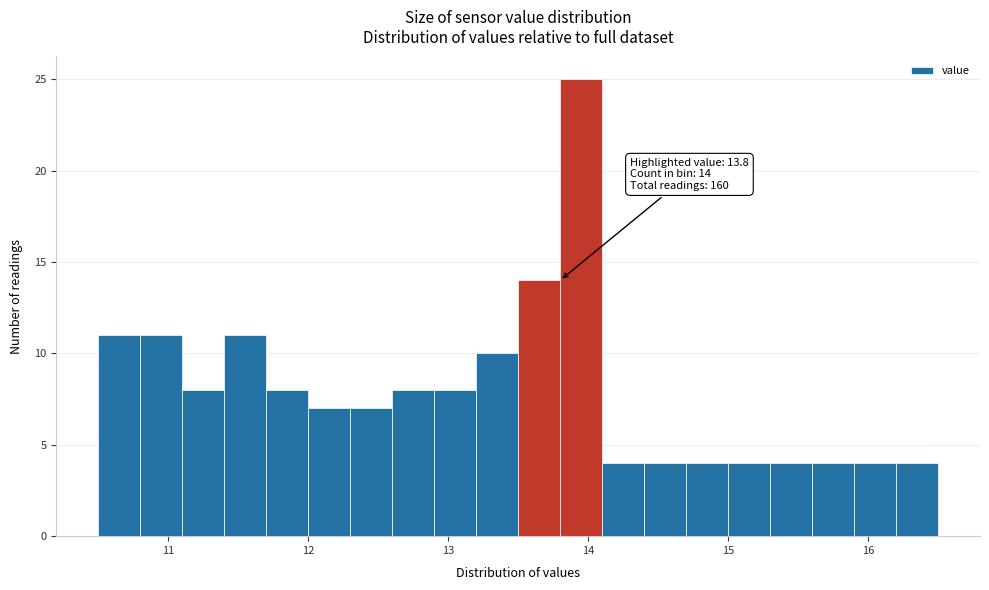

Read against the x-axis, roughly where is the centre of the tallest bar?

14.0